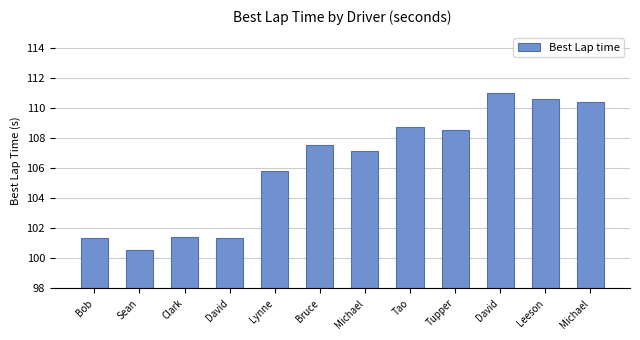

The value at Clark is 101.4. True or false?

True